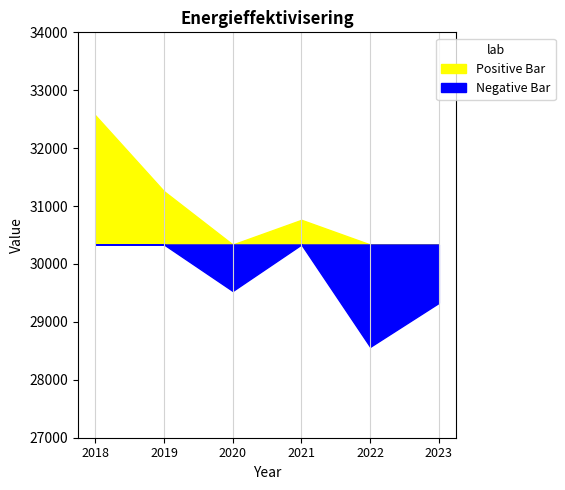

Rank the categories by value from lowest to highest.

2022, 2023, 2020, 2021, 2019, 2018